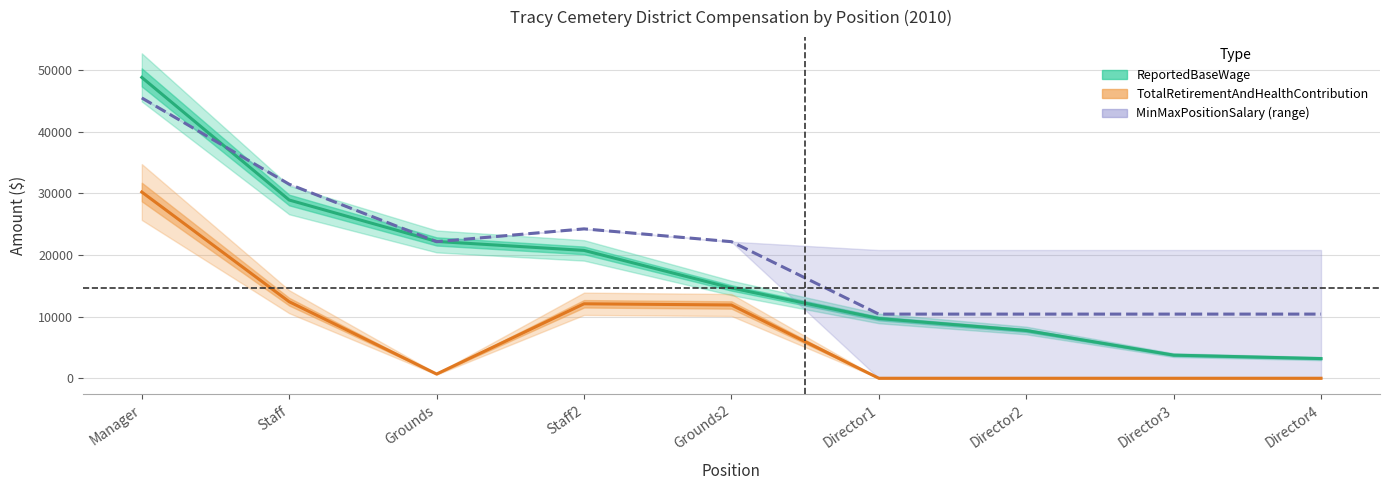

Between Director2 and Director4, which series saw the biggest shift?

ReportedBaseWage